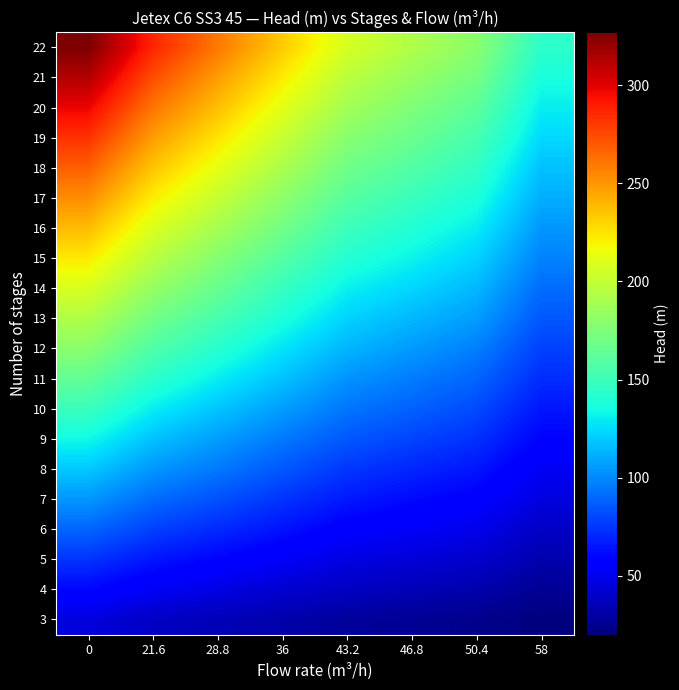

Reading left to right, list all the values displayed in this chart.

3: 0=45	21.6=39	28.8=35	36=32	43.2=28	46.8=26	50.4=24	58=20
4: 0=60	21.6=52	28.8=47	36=42	43.2=38	46.8=35	50.4=32	58=26
5: 0=74	21.6=65	28.8=59	36=53	43.2=47	46.8=44	50.4=41	58=33
6: 0=89	21.6=78	28.8=71	36=64	43.2=56	46.8=53	50.4=49	58=39
7: 0=104	21.6=91	28.8=83	36=74	43.2=66	46.8=61	50.4=57	58=46
8: 0=119	21.6=104	28.8=95	36=85	43.2=75	46.8=70	50.4=65	58=52
9: 0=134	21.6=117	28.8=106	36=95	43.2=85	46.8=79	50.4=73	58=59
10: 0=149	21.6=130	28.8=118	36=106	43.2=94	46.8=88	50.4=81	58=65
11: 0=164	21.6=144	28.8=130	36=117	43.2=103	46.8=96	50.4=89	58=72
12: 0=179	21.6=157	28.8=142	36=127	43.2=113	46.8=105	50.4=97	58=78
13: 0=193	21.6=170	28.8=154	36=138	43.2=122	46.8=114	50.4=106	58=85
14: 0=208	21.6=183	28.8=166	36=148	43.2=131	46.8=123	50.4=114	58=91
15: 0=223	21.6=196	28.8=177	36=159	43.2=141	46.8=132	50.4=122	58=98
16: 0=238	21.6=209	28.8=189	36=170	43.2=150	46.8=140	50.4=130	58=104
17: 0=253	21.6=222	28.8=201	36=180	43.2=160	46.8=149	50.4=138	58=111
18: 0=268	21.6=235	28.8=213	36=191	43.2=169	46.8=158	50.4=146	58=117
19: 0=283	21.6=248	28.8=225	36=201	43.2=178	46.8=167	50.4=154	58=124
20: 0=298	21.6=261	28.8=237	36=212	43.2=188	46.8=175	50.4=162	58=130
21: 0=313	21.6=274	28.8=248	36=223	43.2=197	46.8=184	50.4=171	58=137
22: 0=327	21.6=287	28.8=260	36=233	43.2=207	46.8=193	50.4=179	58=144